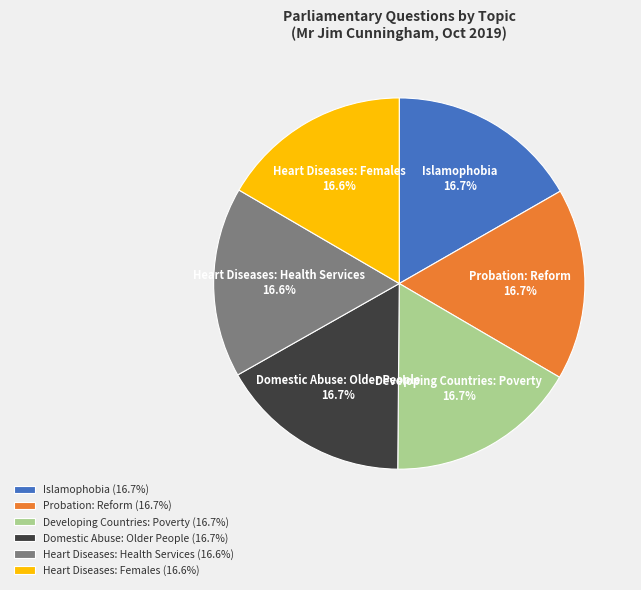

Is the sum of Domestic Abuse: Older People and Islamophobia greater than half?

No